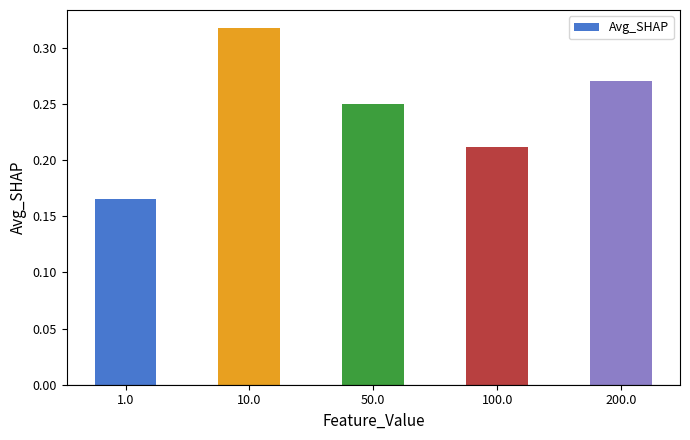

What is the difference between the maximum and second lowest values?

0.1